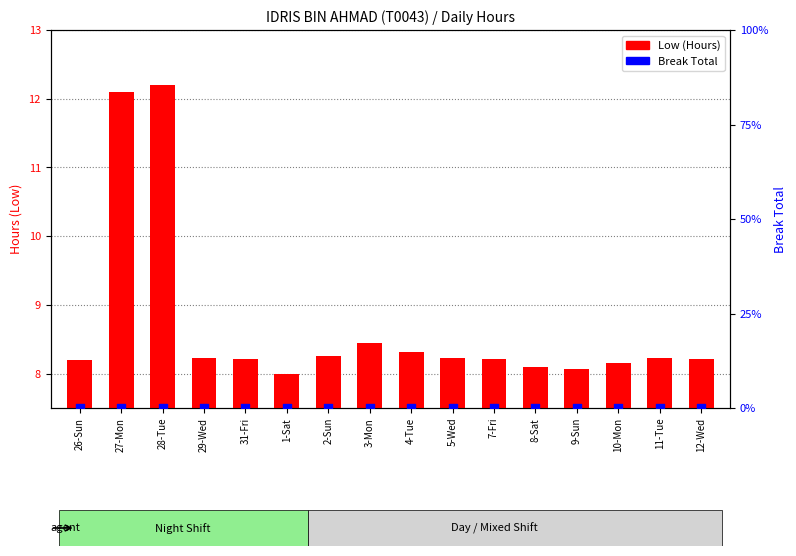

Is the value of Break Total at 7-Fri greater than the value of Low (Hours) at 7-Fri?

No